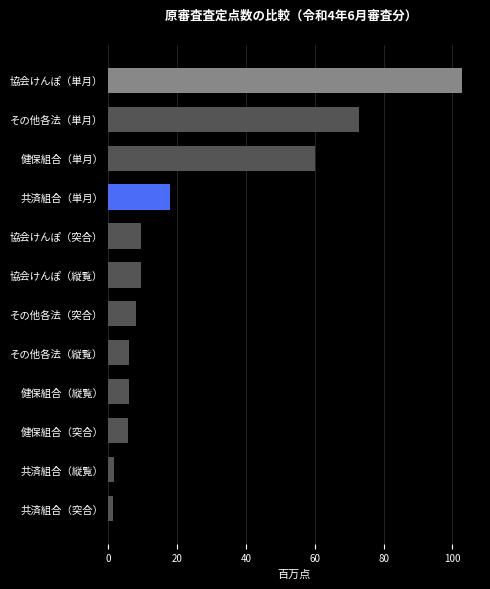

What is the sum of all values?

301.8